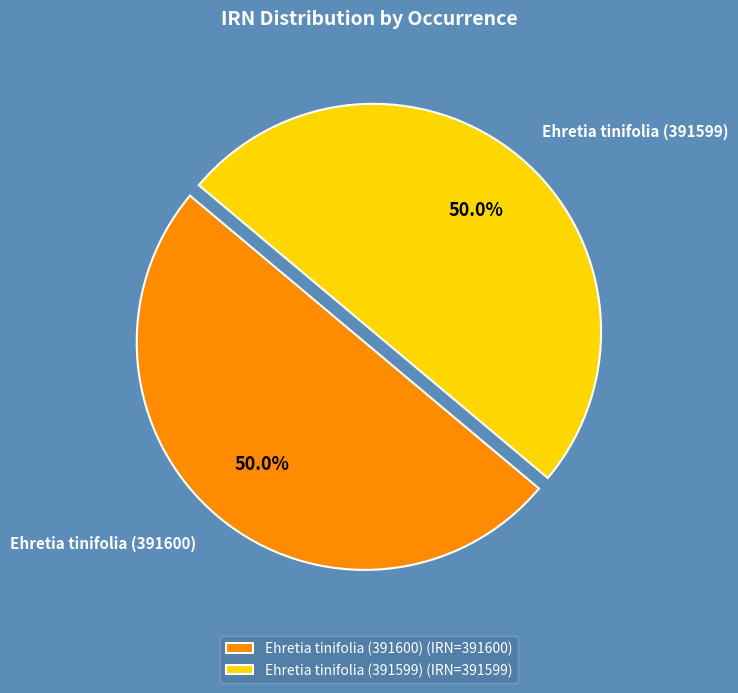

What is the ratio of the value at Ehretia tinifolia (391599) to the value at Ehretia tinifolia (391600)?

1.0